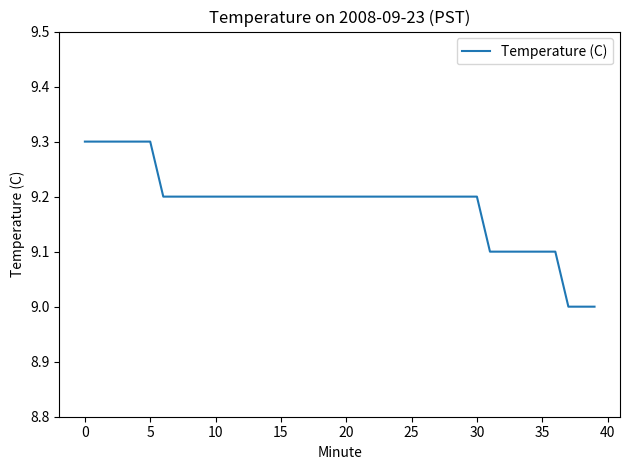

What is the greatest value displayed?

9.3